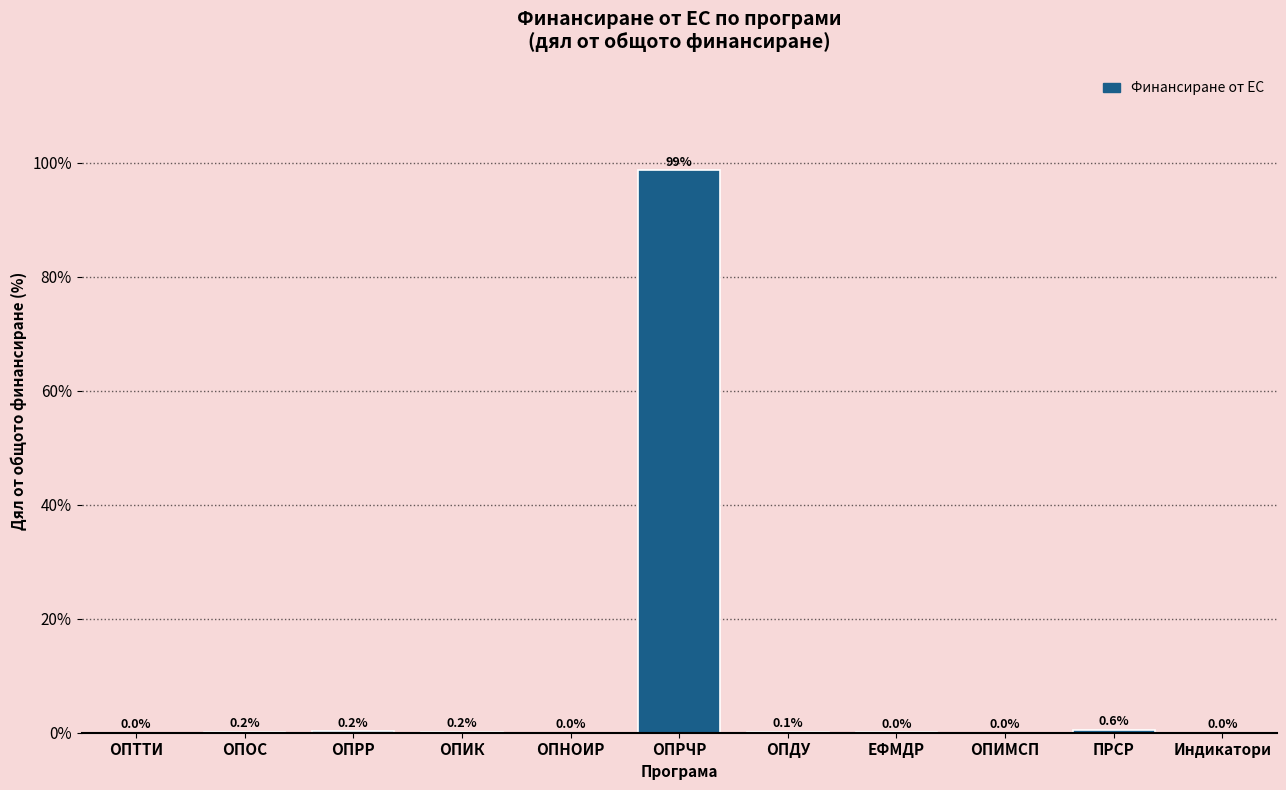

True or false: the data shows 0.0 at ЕФМДР.

True